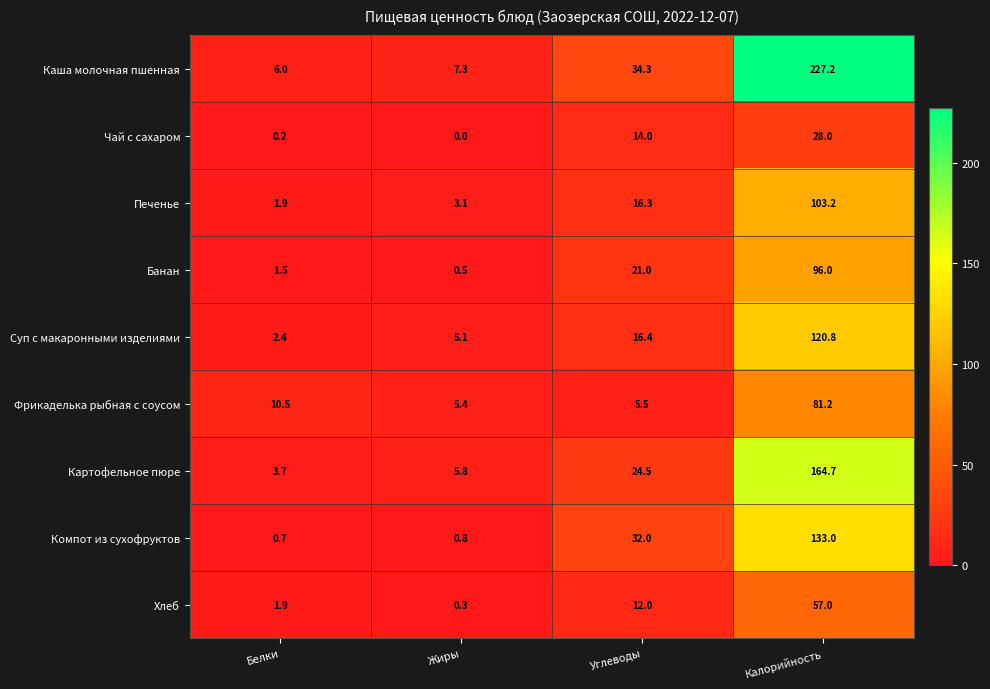

Which label corresponds to the smallest value in the chart?

Жиры